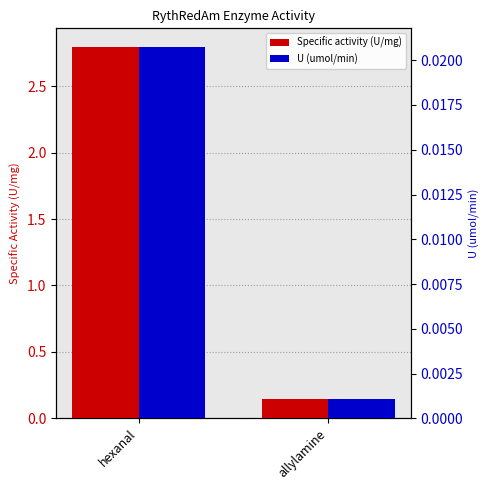

The U (umol/min) series shows 0.0 at allylamine. True or false?

False